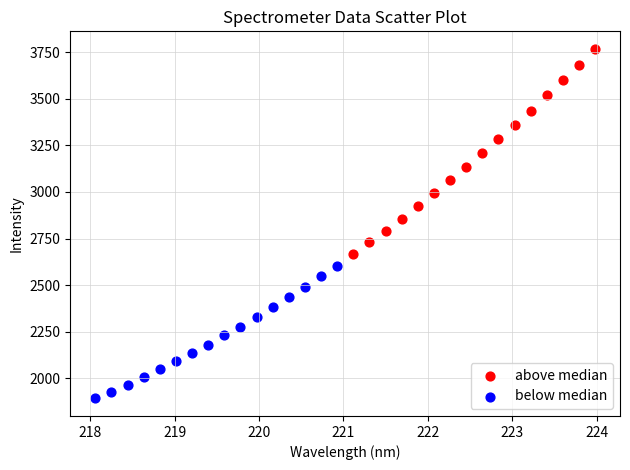

Which series contains the lowest Y value?

below median